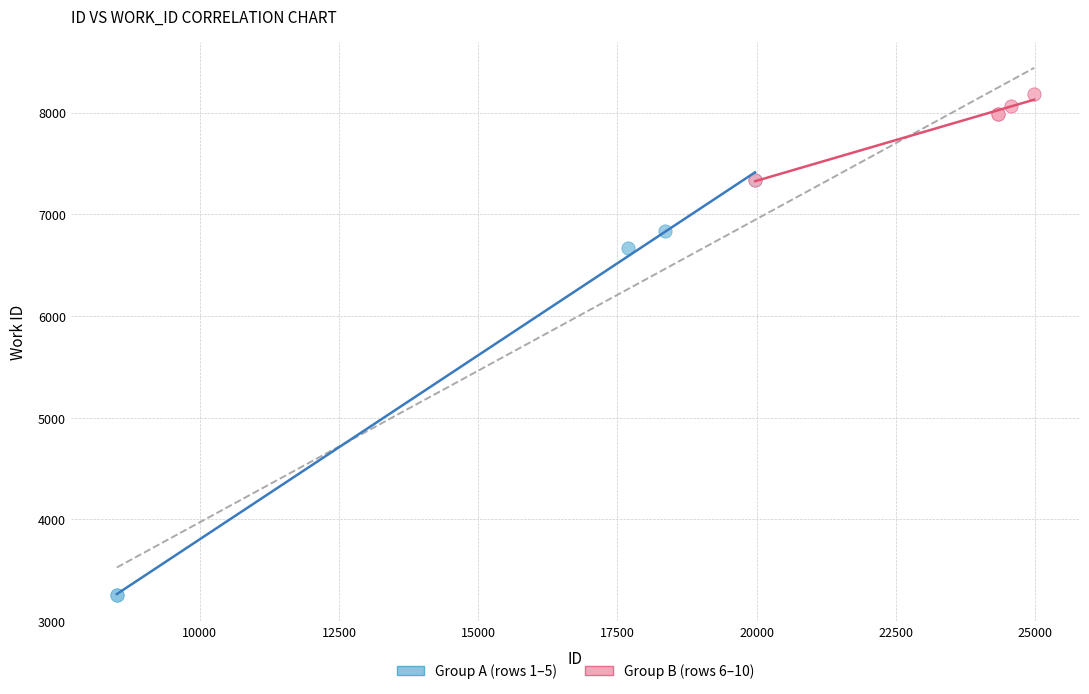

Which series reaches the minimum Y coordinate?

Group A (rows 1–5)